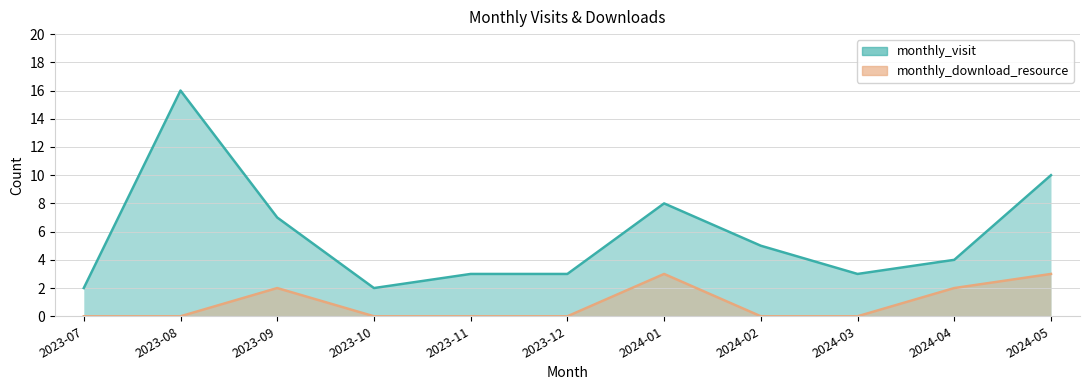

What is the total value across all series at 2024-04?

6